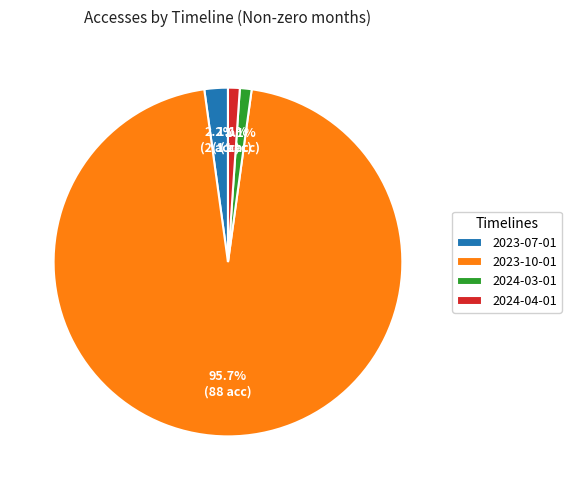

To the nearest percent, what is the difference between the largest and smallest slice percentages?

95%